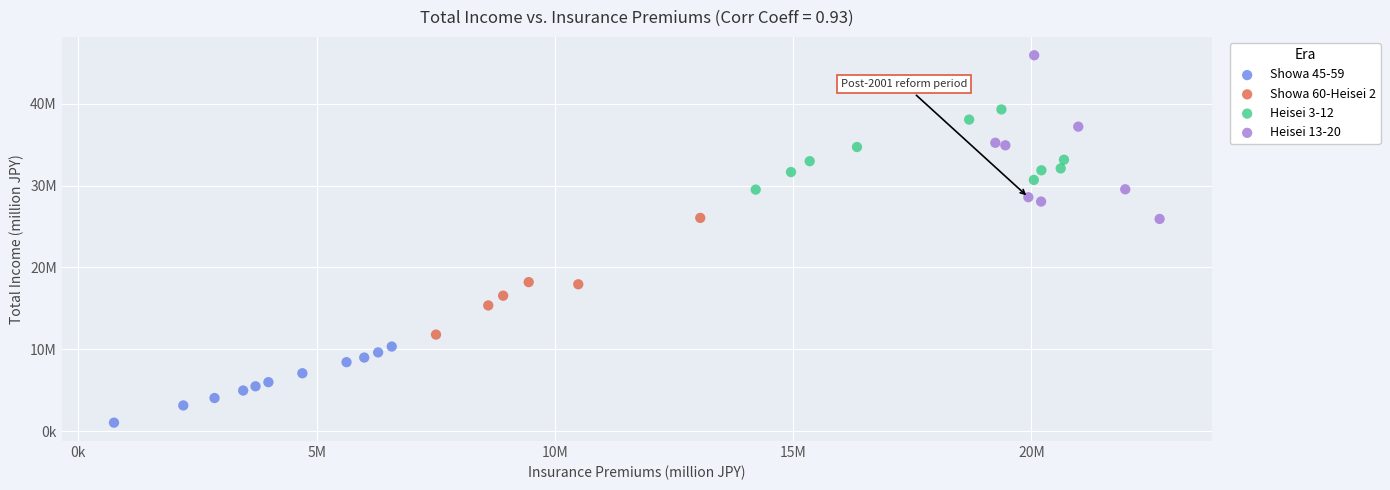

What are all the series names shown in the legend?

Showa 45-59, Showa 60-Heisei 2, Heisei 3-12, Heisei 13-20